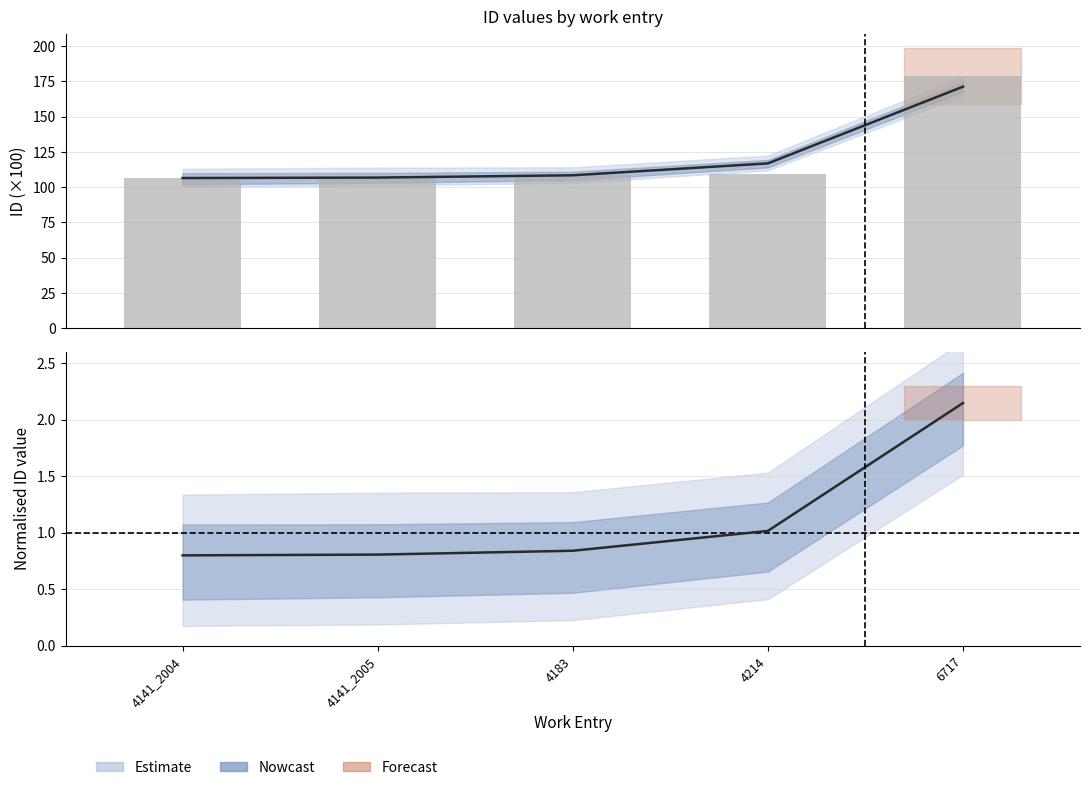

What is the difference between the maximum and minimum values?

72.2